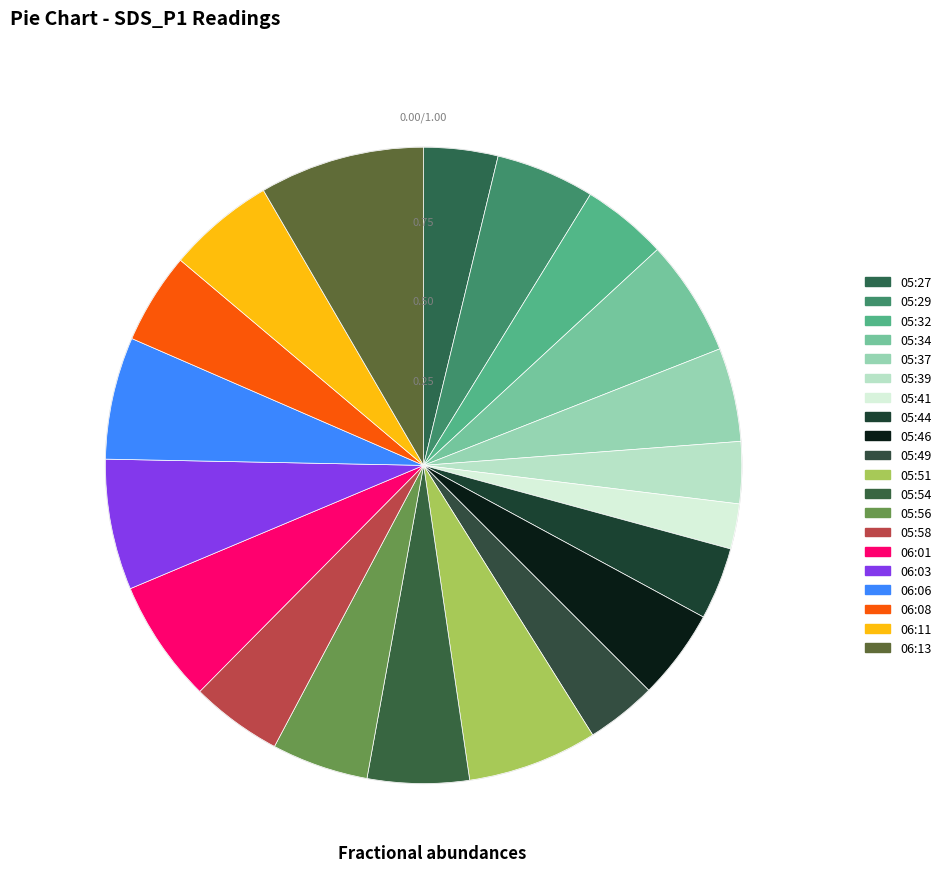

How many slices are in this pie chart?

20